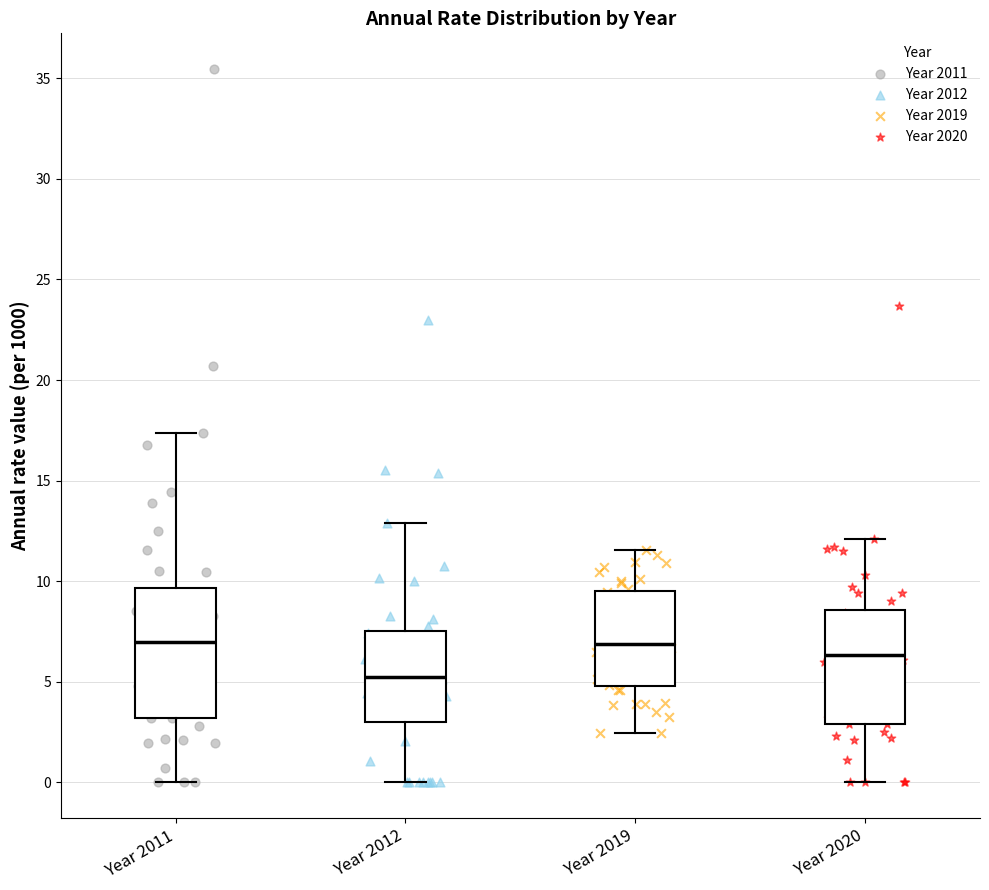

Comparing the boxes themselves (not the whiskers), which one is the tallest?

Year 2011